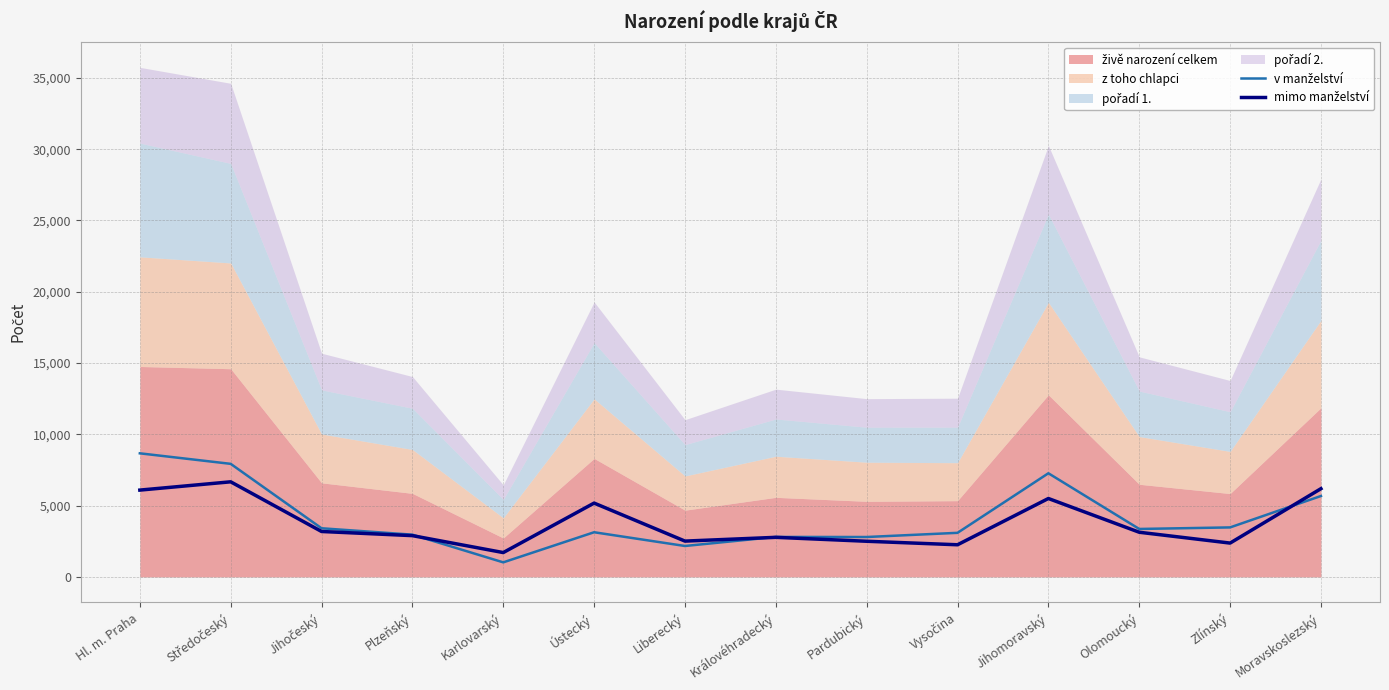

What is the average value of the v manželství series?

4128